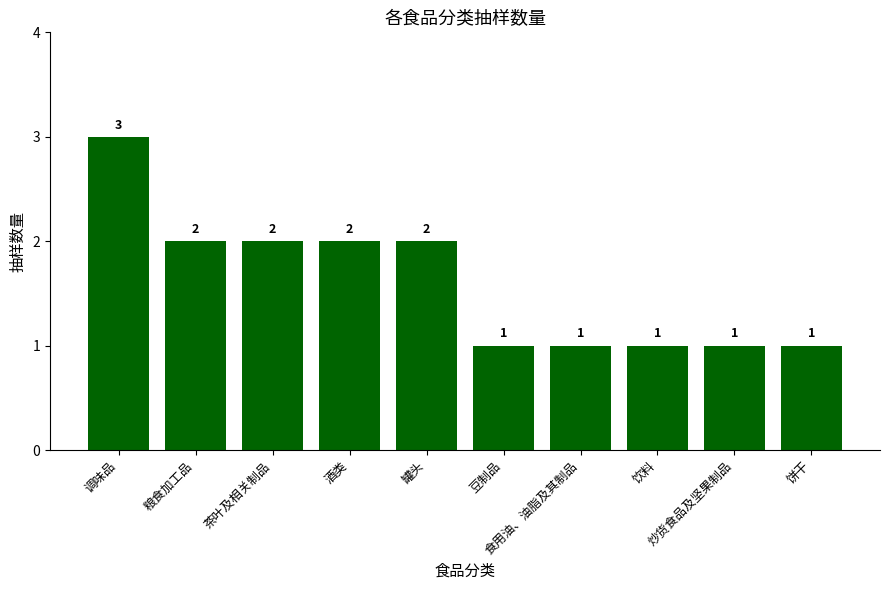

How many bars are there in total?

10